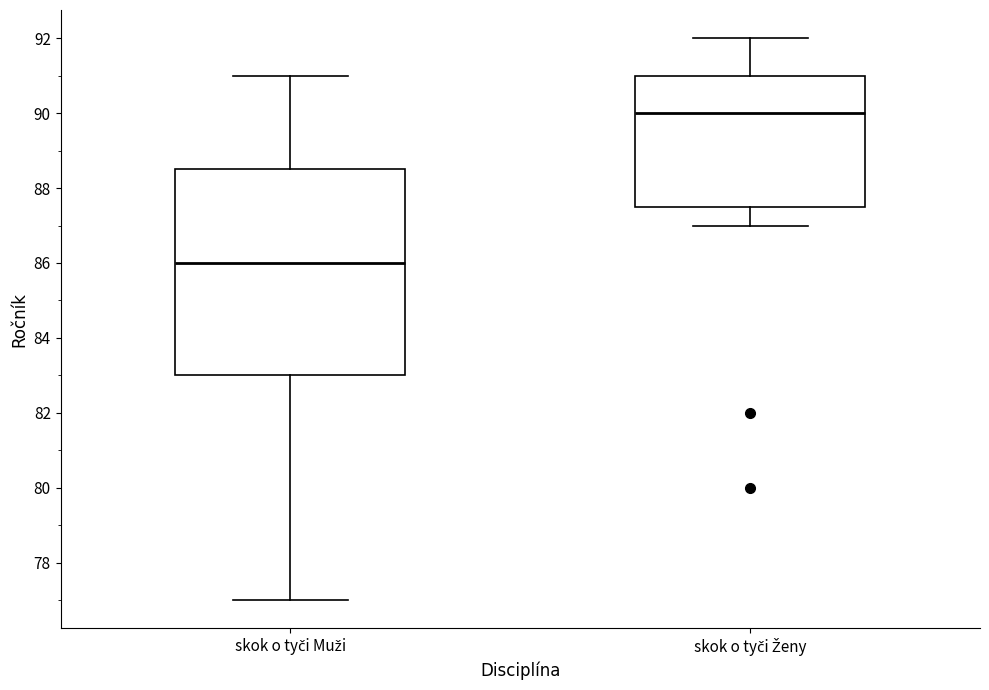

Reading left to right, read every box against the y-axis: the position of its median line, the range the box covers, and the ends of its whiskers. The values are not printed on the chart, so give them approximately, as read against the axis.

skok o tyči Muži: median 86.0, box 83.0 to 88.6, whiskers 77.0 to 91.0
skok o tyči Ženy: median 90.0, box 87.6 to 91.0, whiskers 87.0 to 92.0